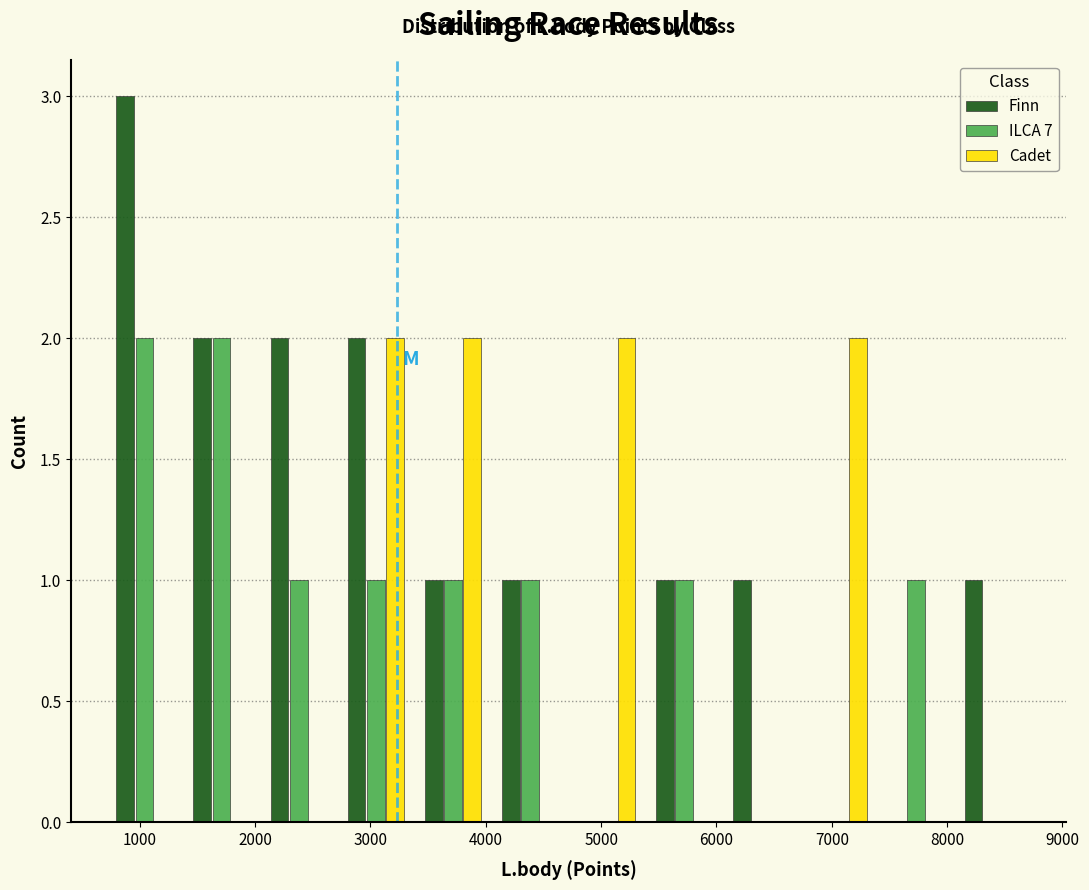

What is the height of the Cadet bar covering 3400 to 4000 on the x-axis? Neither the bar edges nor the heights are printed on the chart, so give them approximately, as read against the axes.

2